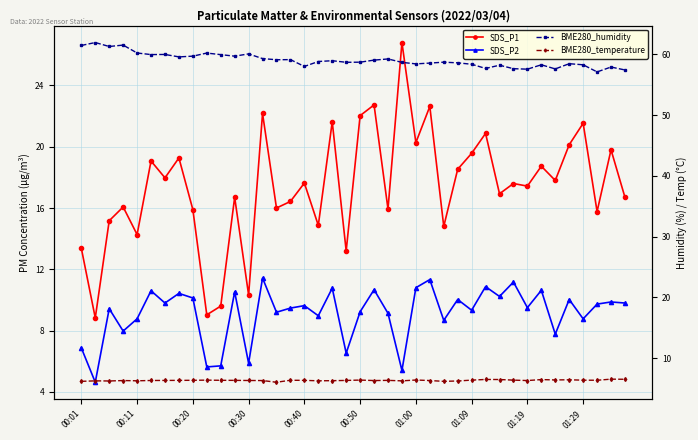

True or false: SDS_P1 and BME280_humidity intersect in this chart.

False